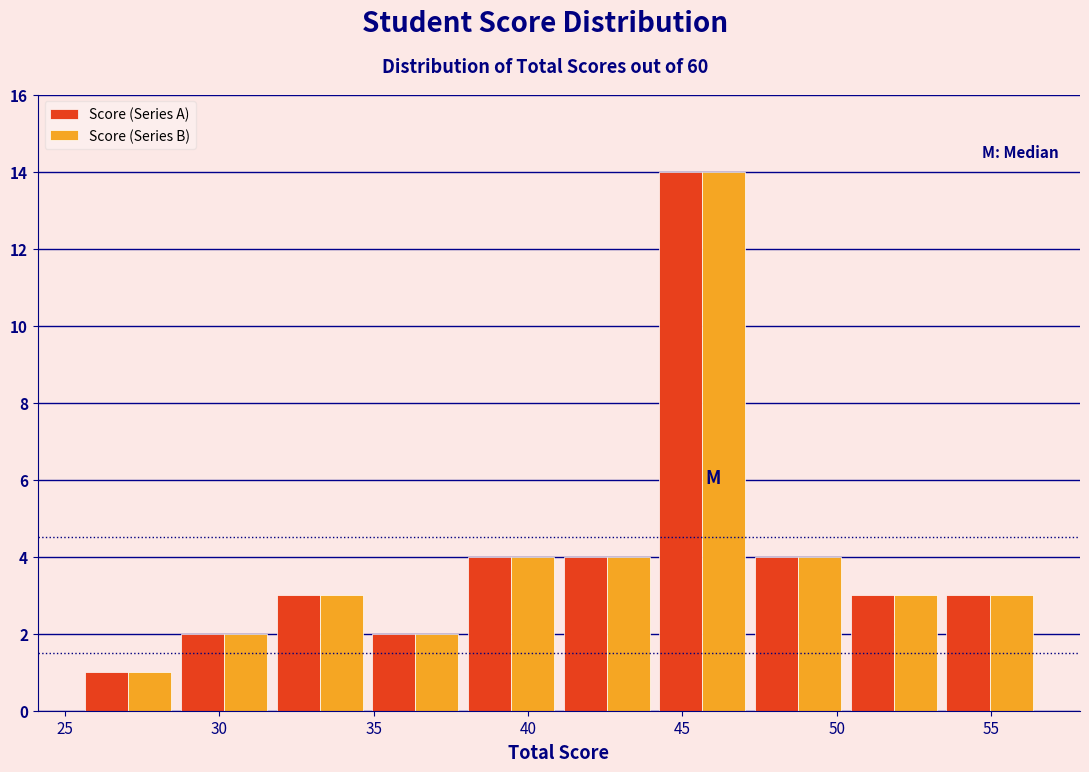

In the Score (Series A) series, which range on the x-axis has the tallest bar?

44.1 to 47.2